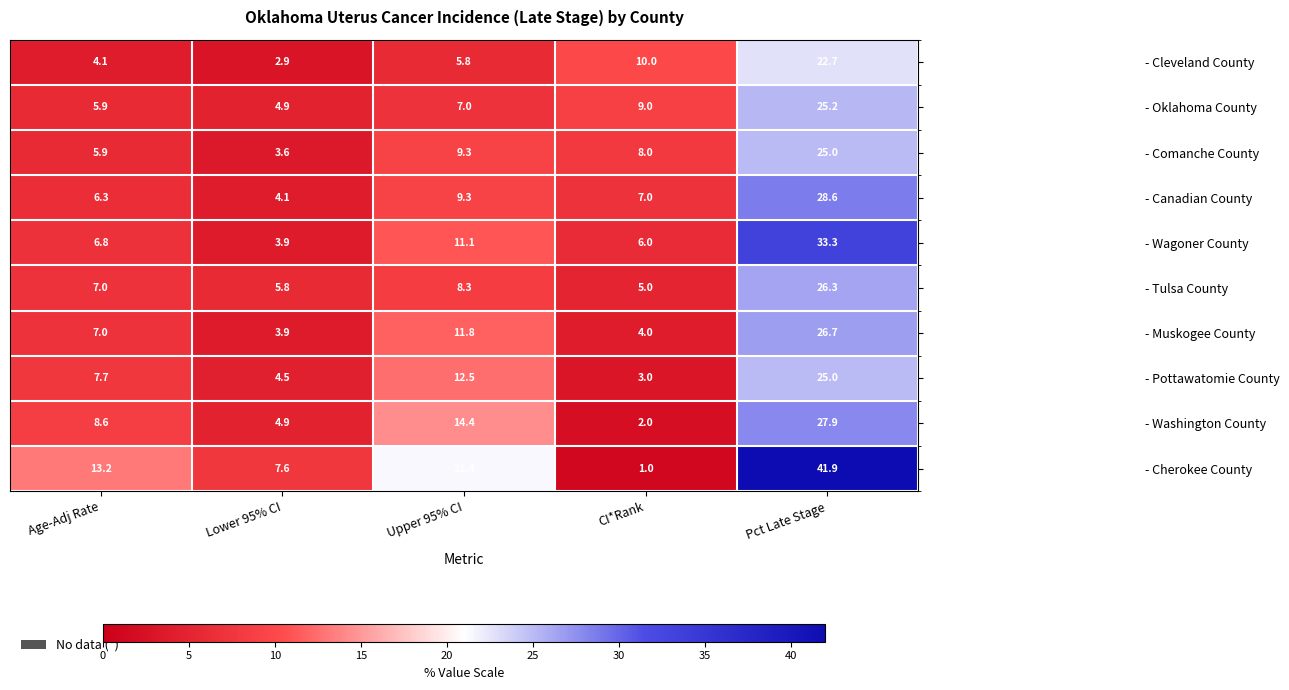

Is it true that - Cleveland County equals 4.1 at Age-Adj Rate?

True